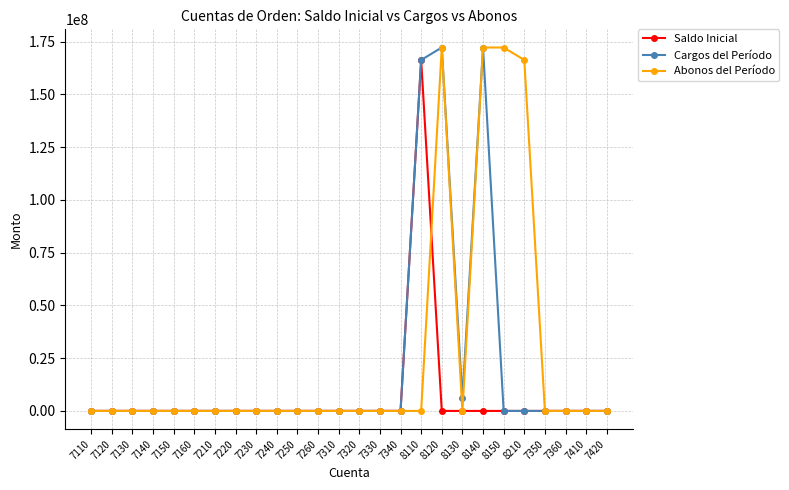

Rank the series by their average value, from lowest to highest.

Saldo Inicial, Cargos del Período, Abonos del Período